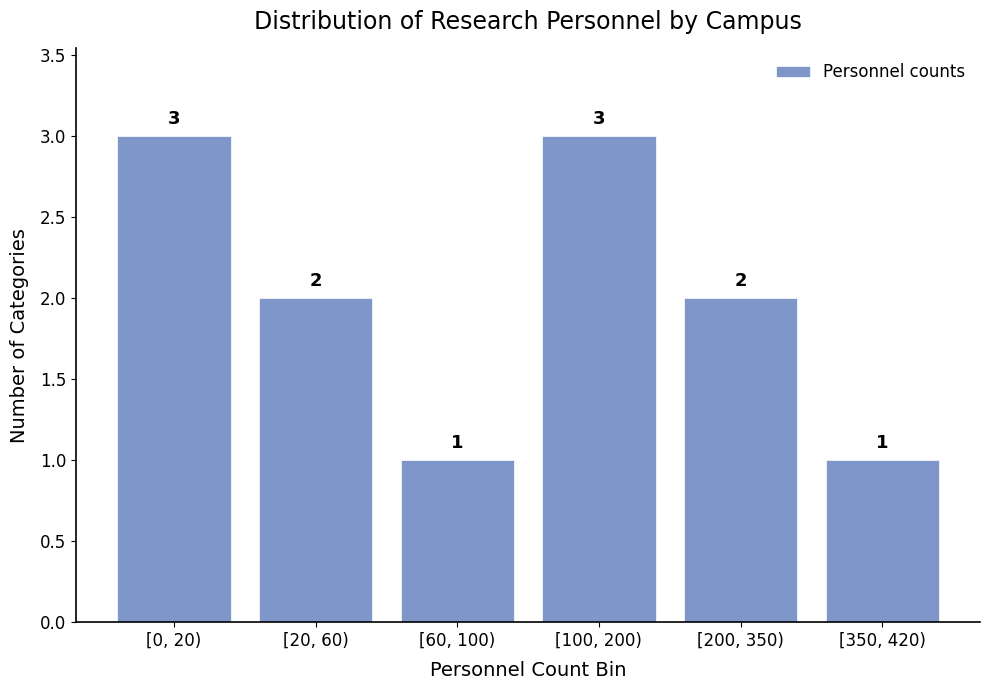

Reading right to left, extract all data points from this chart.

[350, 420)=1	[200, 350)=2	[100, 200)=3	[60, 100)=1	[20, 60)=2	[0, 20)=3